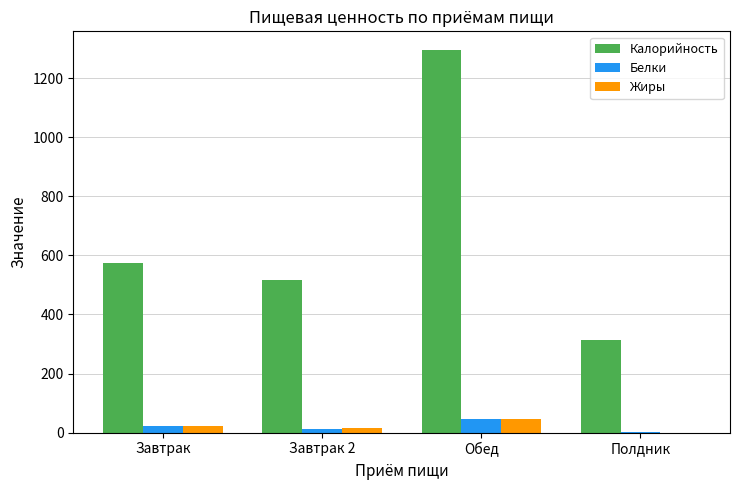

What are all the series names shown in the legend?

Калорийность, Белки, Жиры